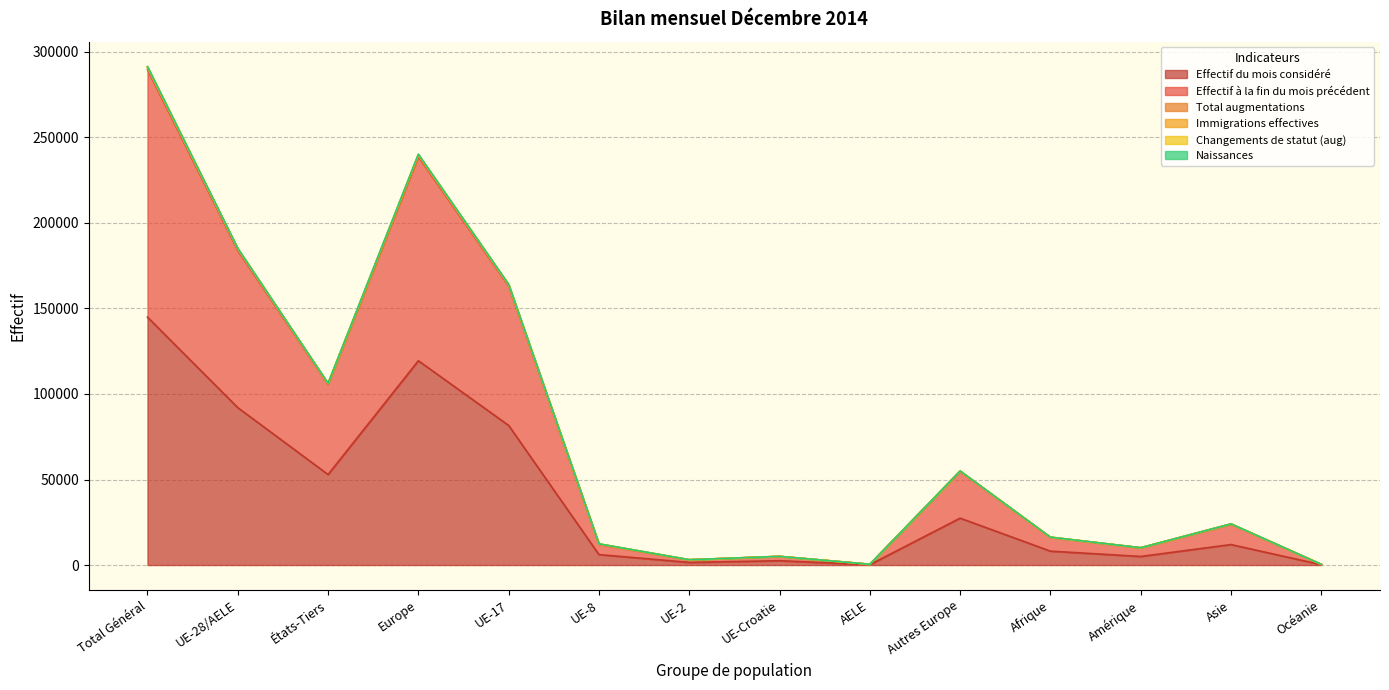

What is the average value of the Immigrations effectives series?

79537